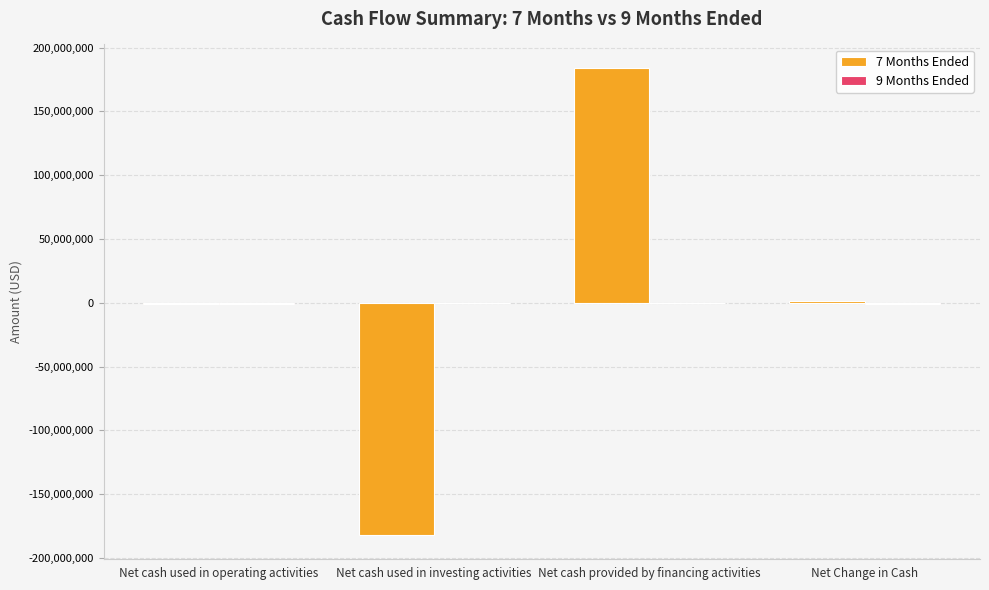

What is the greatest value displayed?

184079958